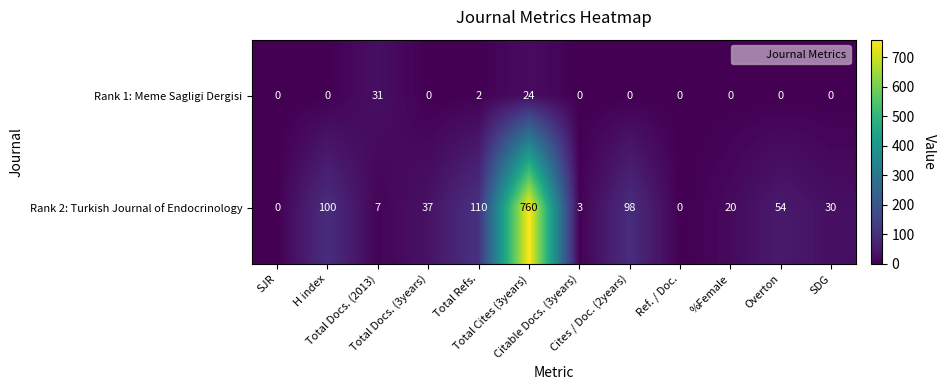

What is the total value across all series at Total Docs. (2013)?

38